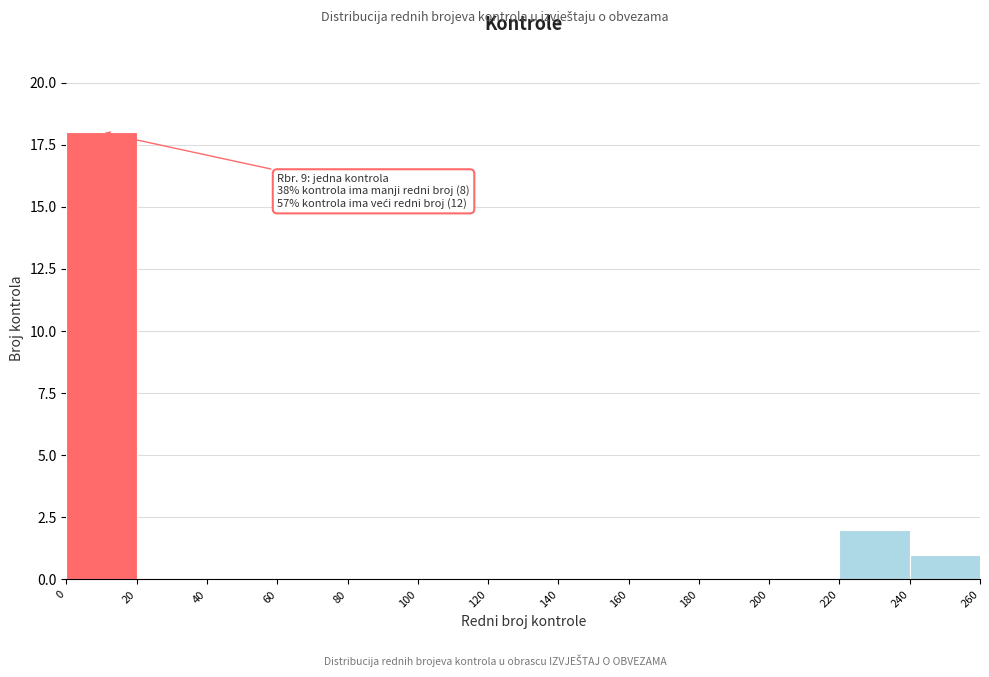

Which range on the x-axis has the tallest bar?

0 to 20